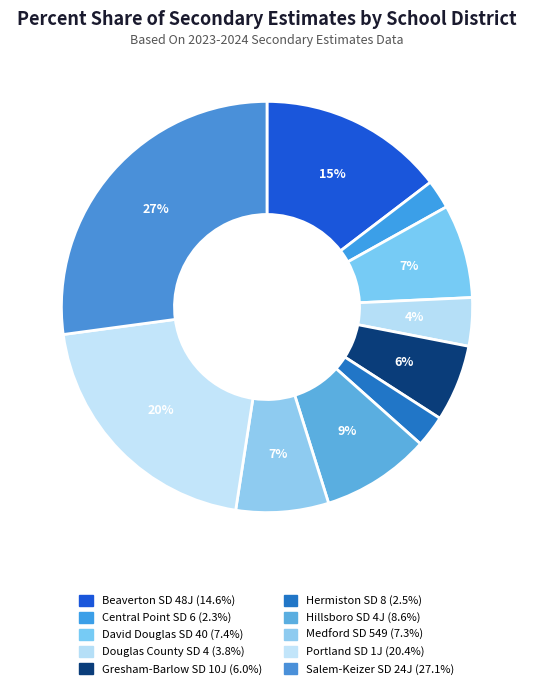

True or false: Medford SD 549 accounts for 18% of the total.

False